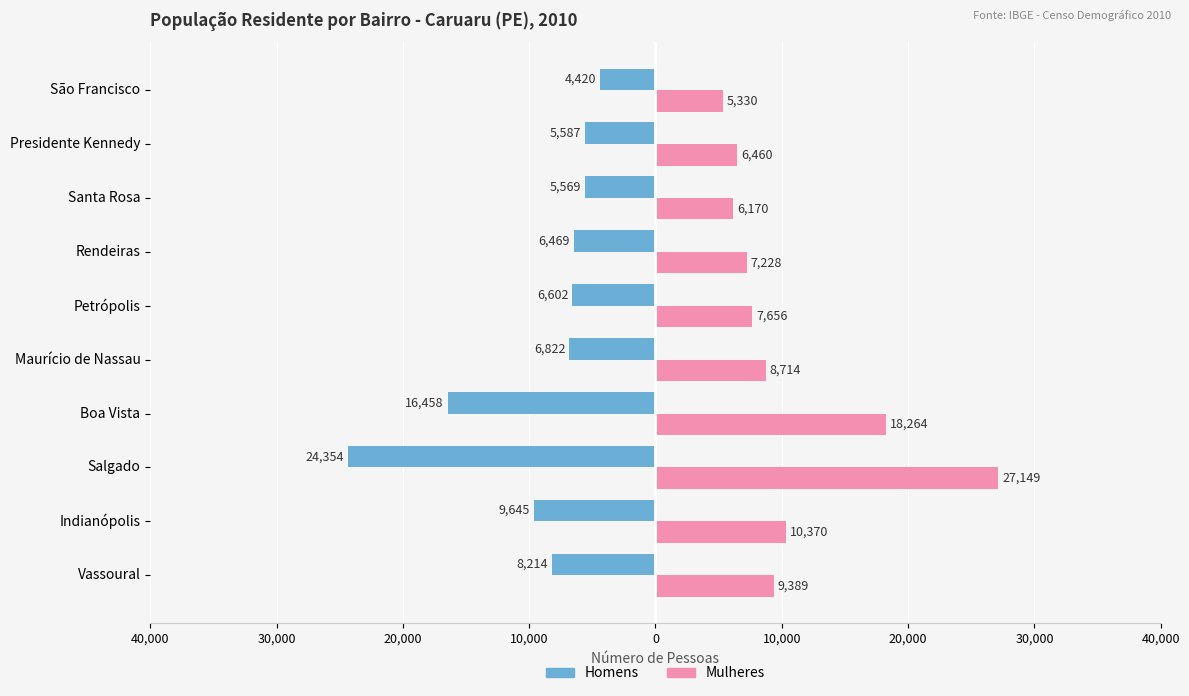

What are all the series names shown in the legend?

Homens, Mulheres